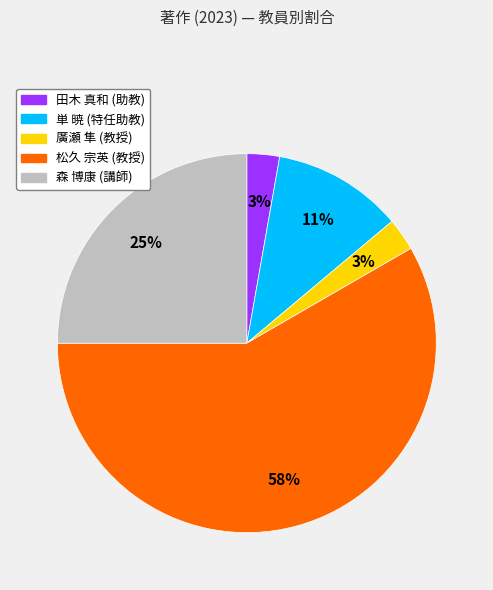

Do 田木 真和 (助教) and 松久 宗英 (教授) together represent more than half of the pie?

Yes